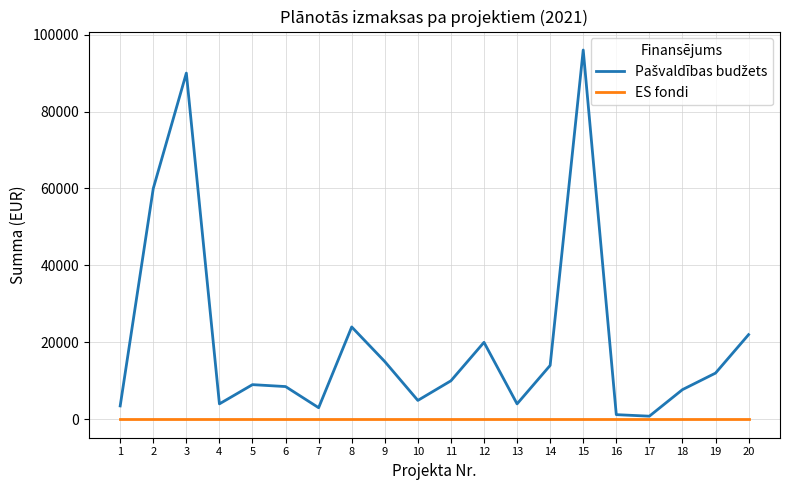

At which category is the sum across all series the highest?

15